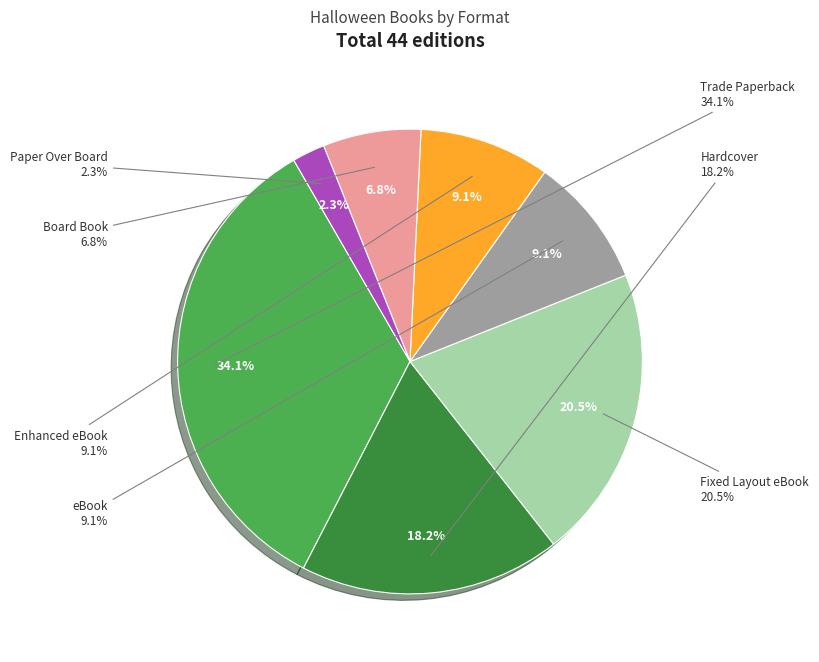

Does Fixed Layout eBook represent more than half of the total?

No